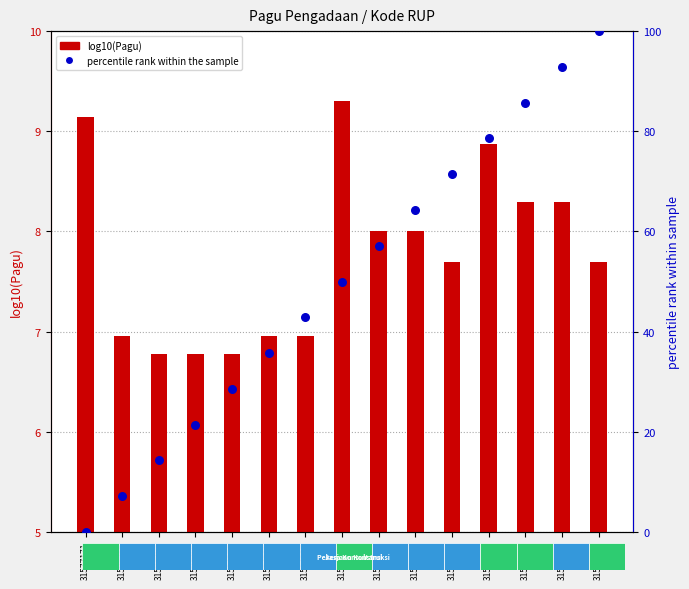

Which series contains the highest Y value?

percentile rank within the sample